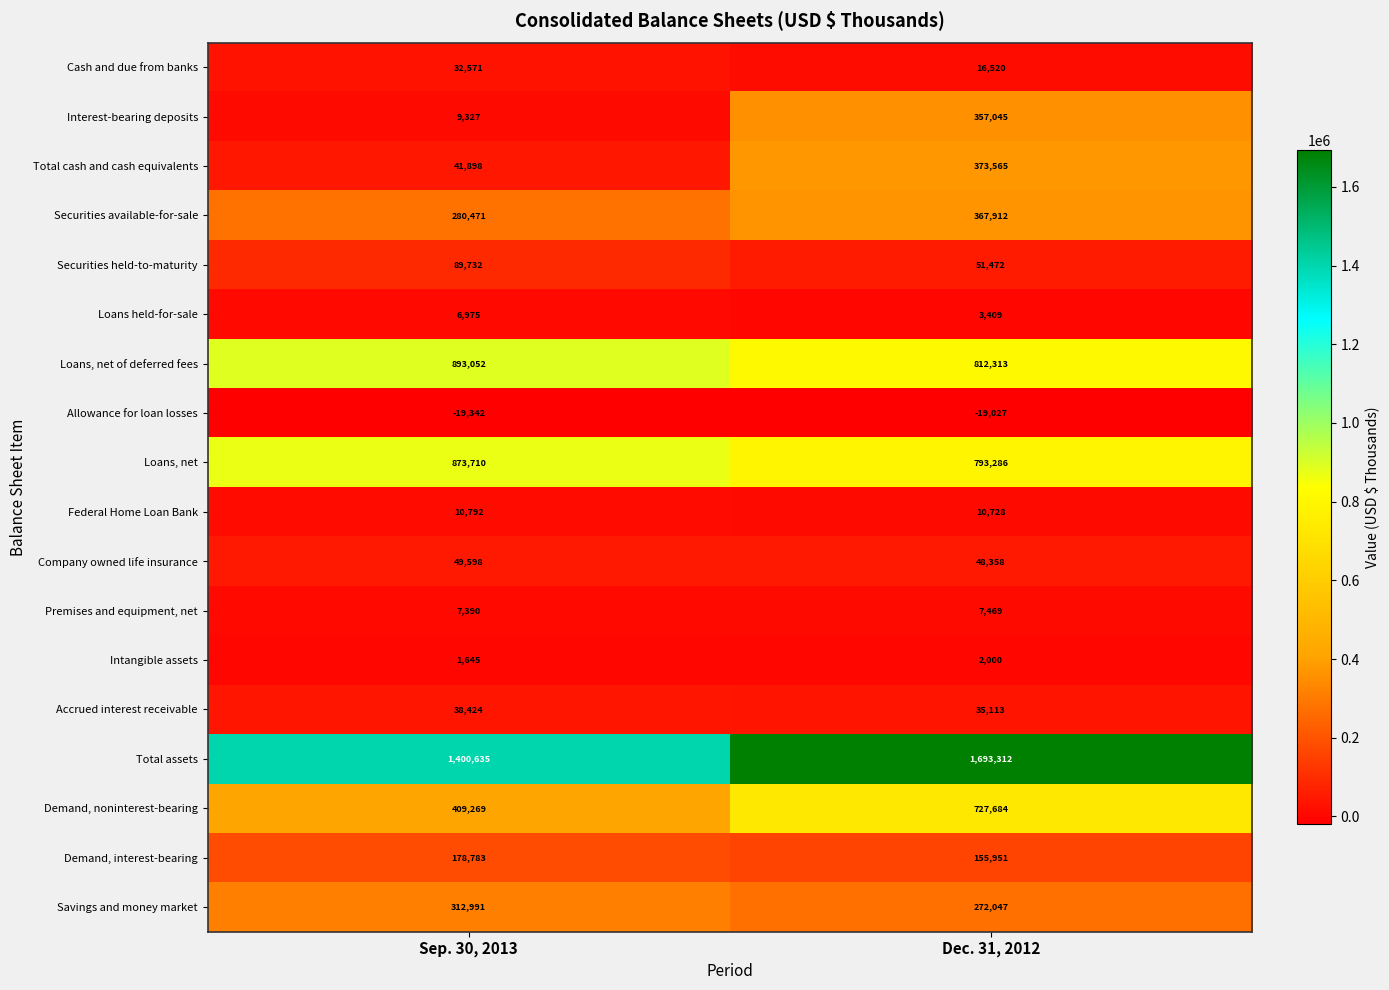

What is the greatest value displayed?

1693312